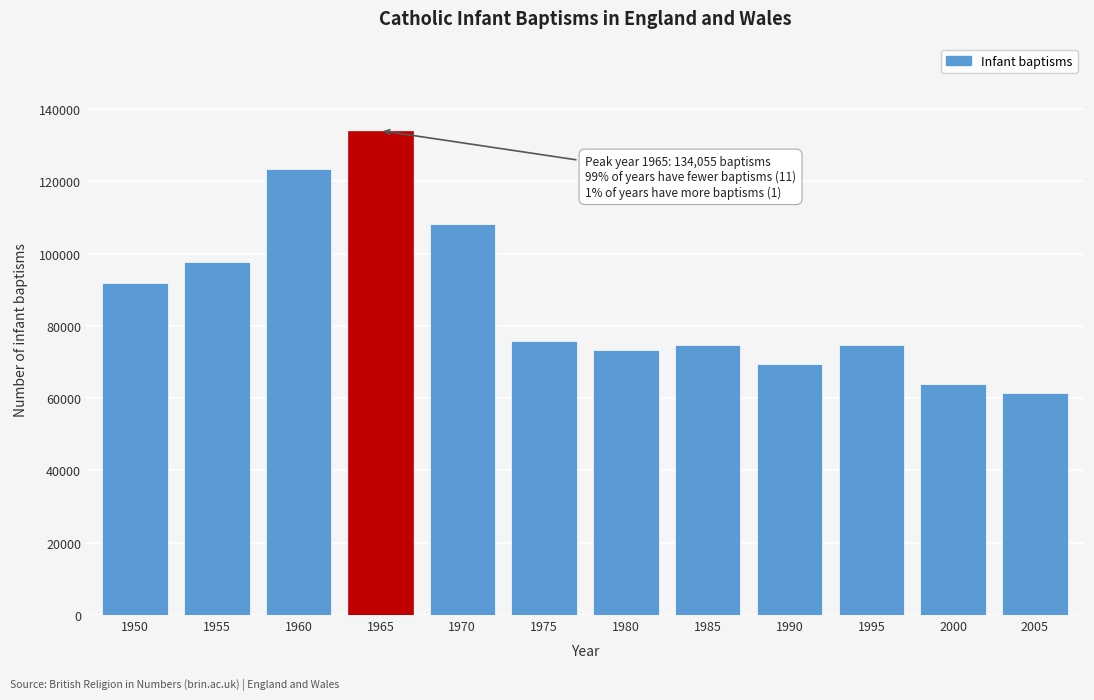

The value at 1990 is 69364. True or false?

True